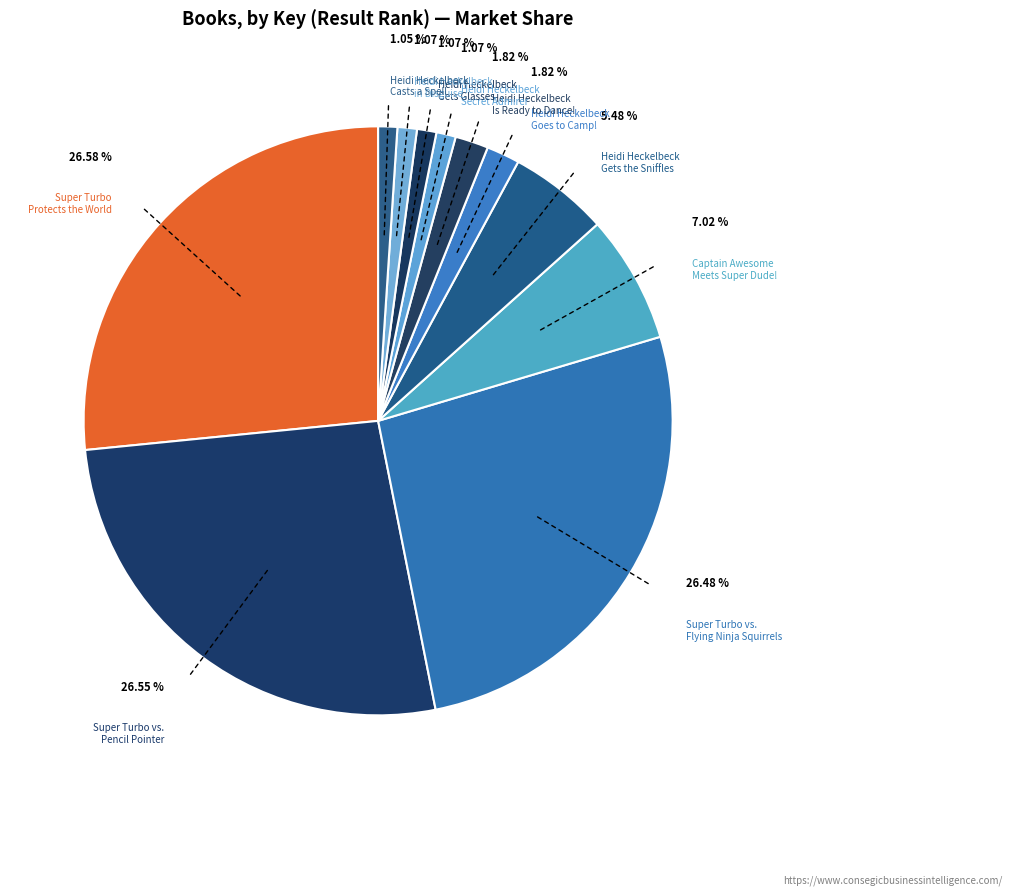

Which slice is the smallest?

Heidi Heckelbeck Casts a Spell